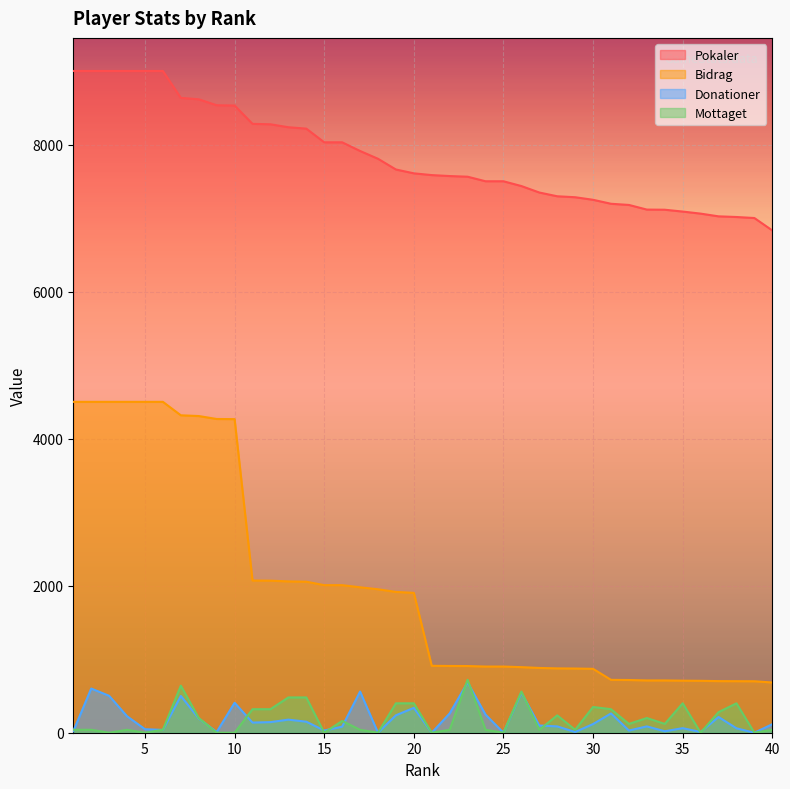

Which category has the lowest value in the Pokaler series?

40